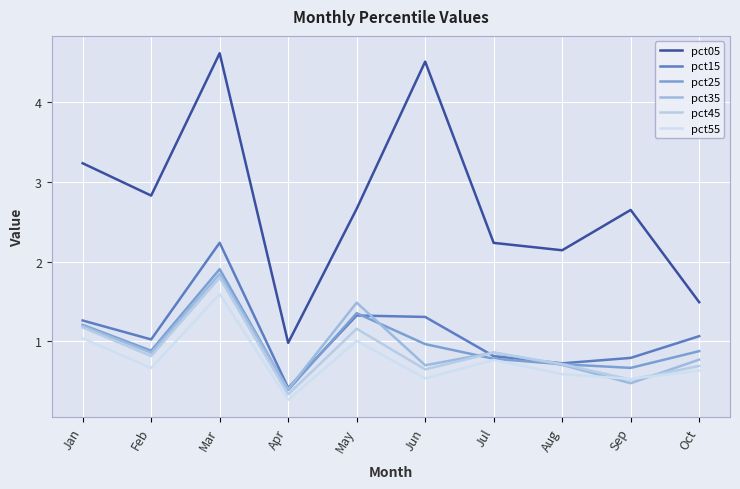

True or false: pct05 has more than 1 points higher than both neighbors.

True